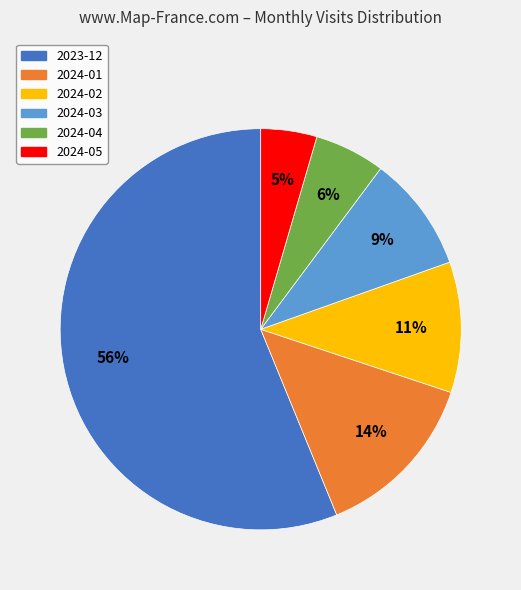

Combined, do 2024-01 and 2023-12 account for over 50%?

Yes